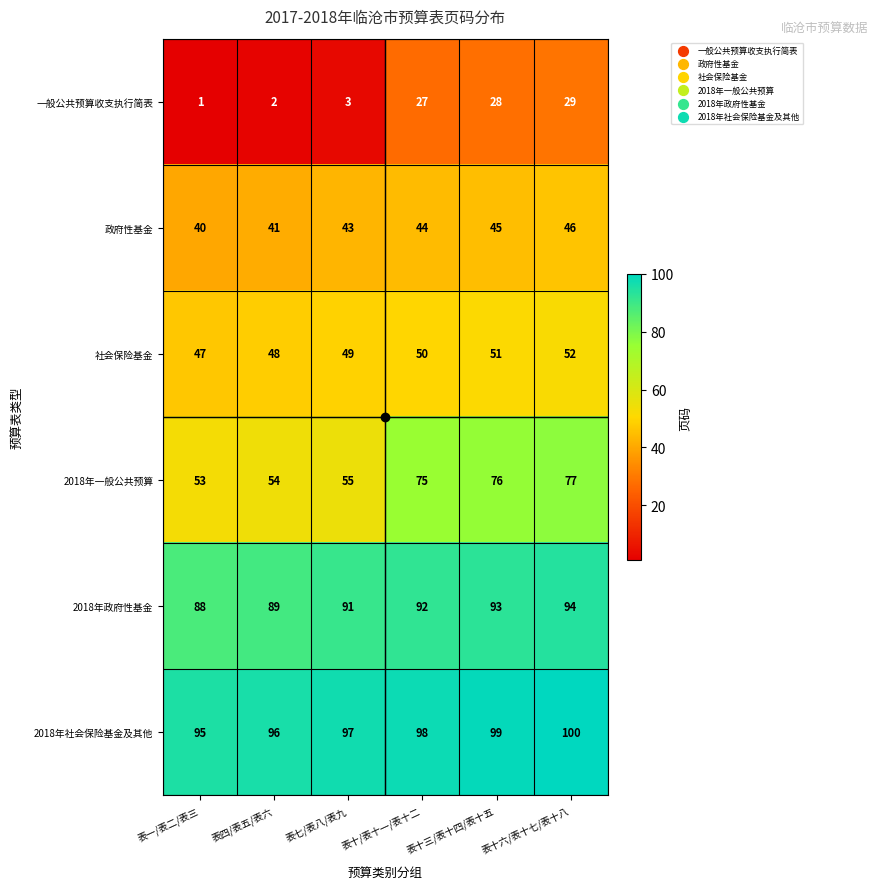

What is the average value of the 2018年政府性基金 series?

91